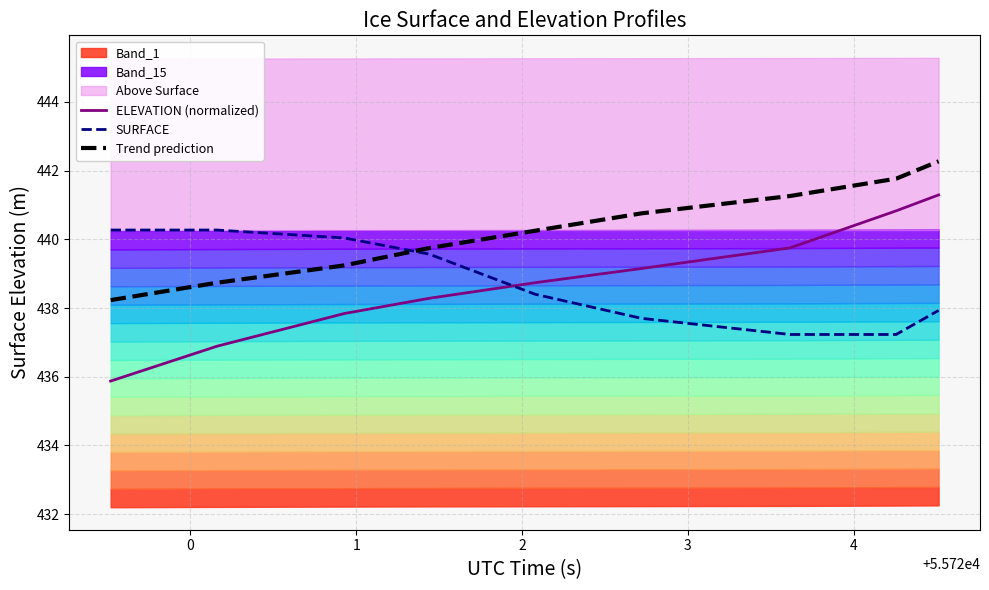

True or false: Trend prediction and SURFACE cross at least once.

True